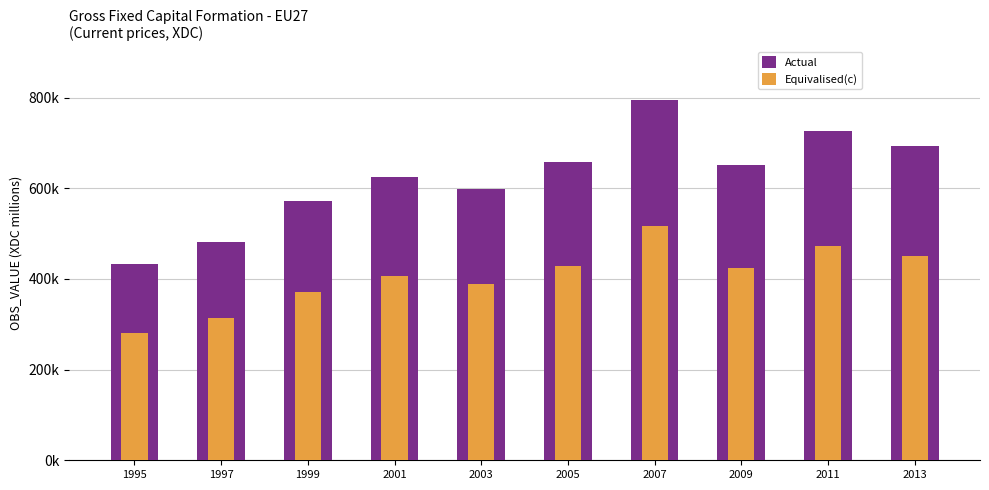

Which category has the lowest value across all series?

1995